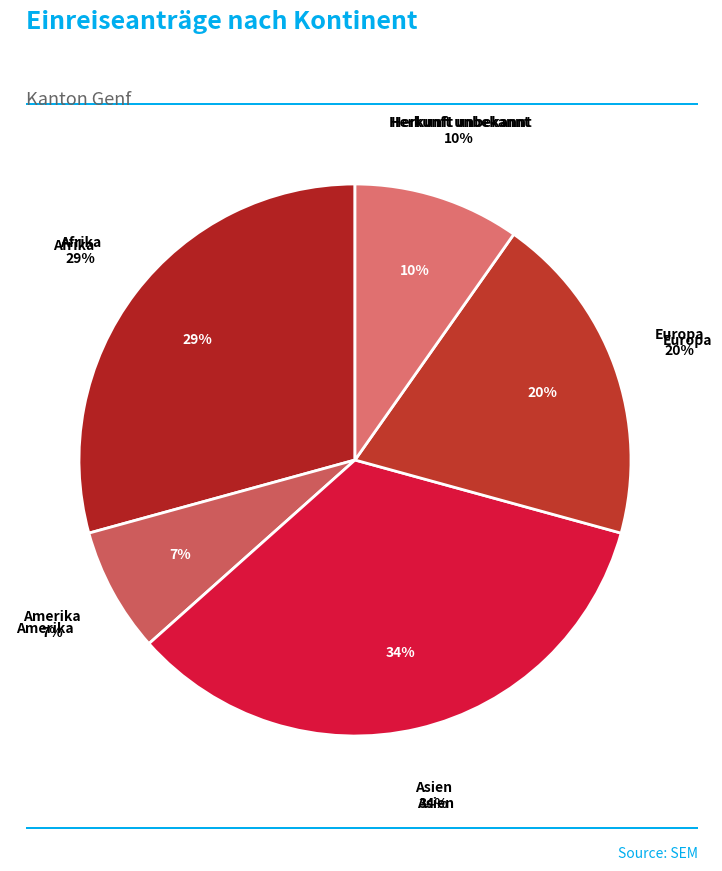

What percentage is NOT represented by Asien?

65.9%